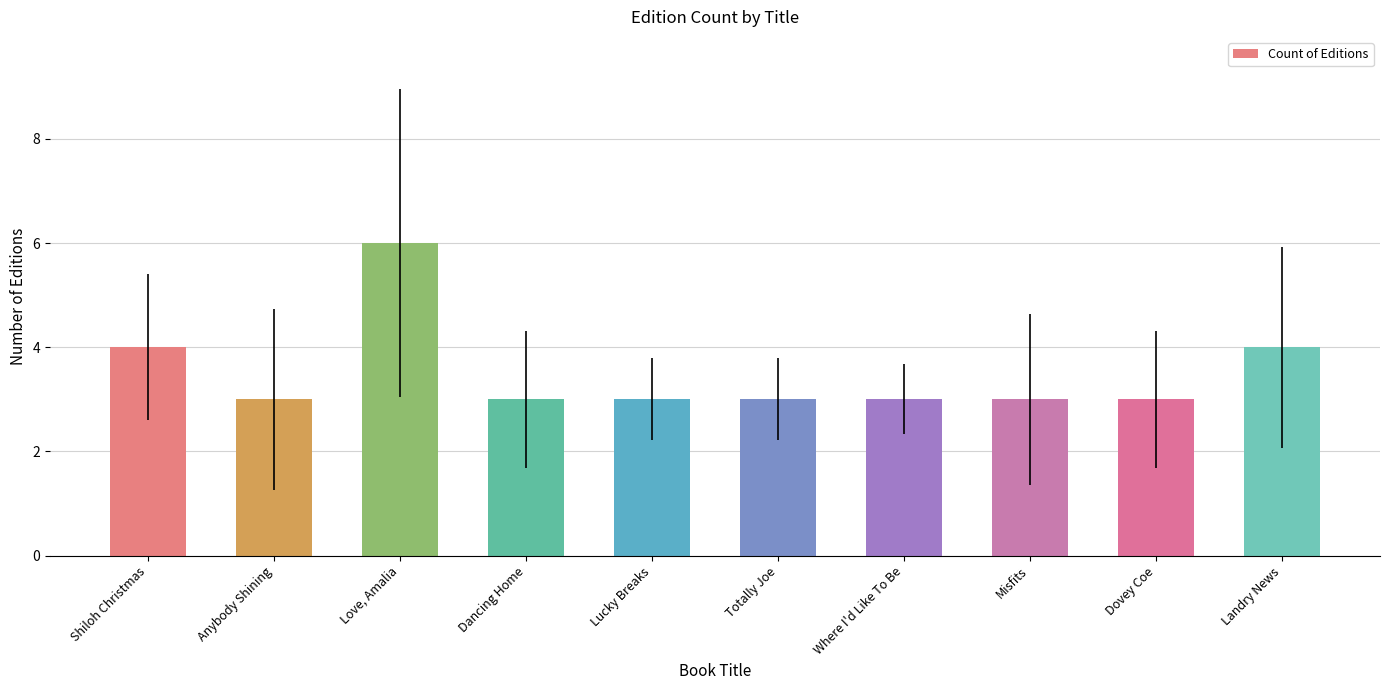

What is the average value?

4